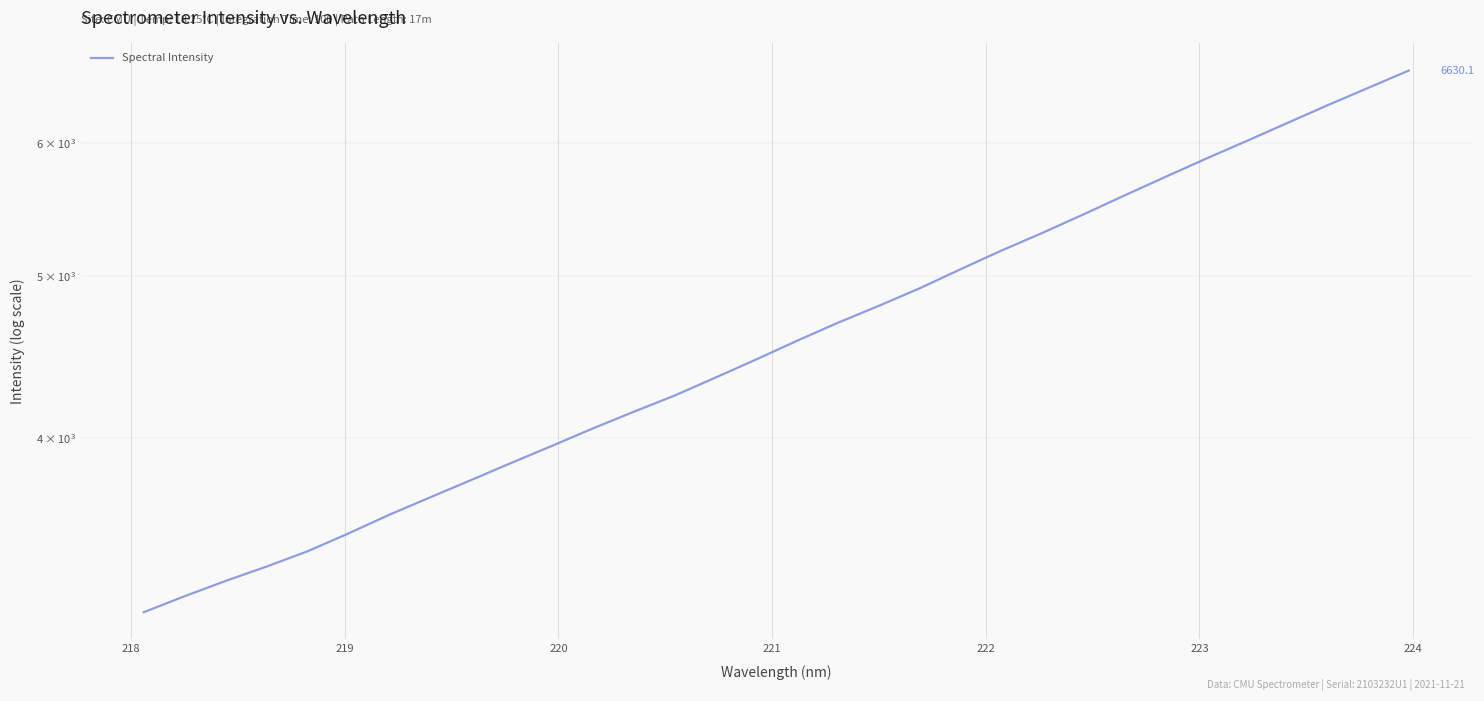

Reading left to right, transcribe all the data shown in this chart.

3149.3	3219.3	3287.3	3352.7	3423.6	3508.4	3599.7	3686.8	3775.2	3866.7	3958.6	4054.6	4148.3	4241.7	4347.6	4457.6	4573.5	4687.9	4797.9	4914.7	5044.9	5175.7	5302.4	5437.9	5580.4	5724.1	5870.1	6015.0	6165.7	6320.2	6473.4	6630.1